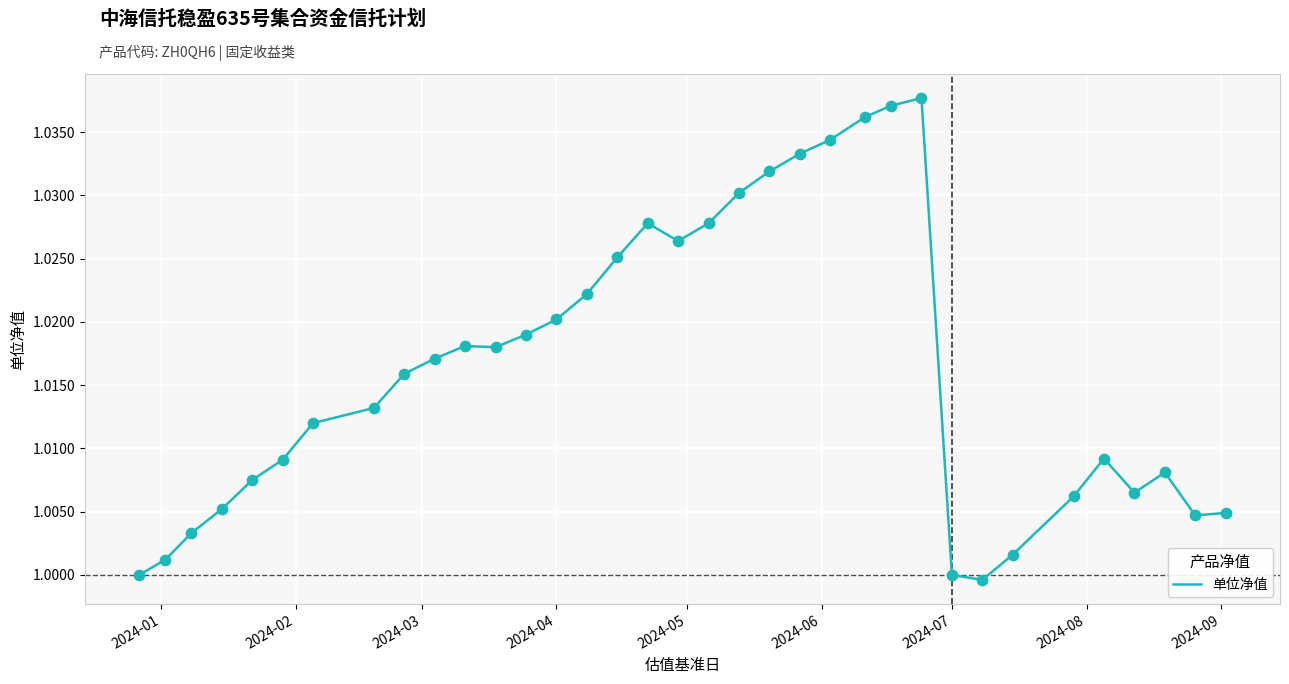

Does the chart have visible grid lines?

Yes